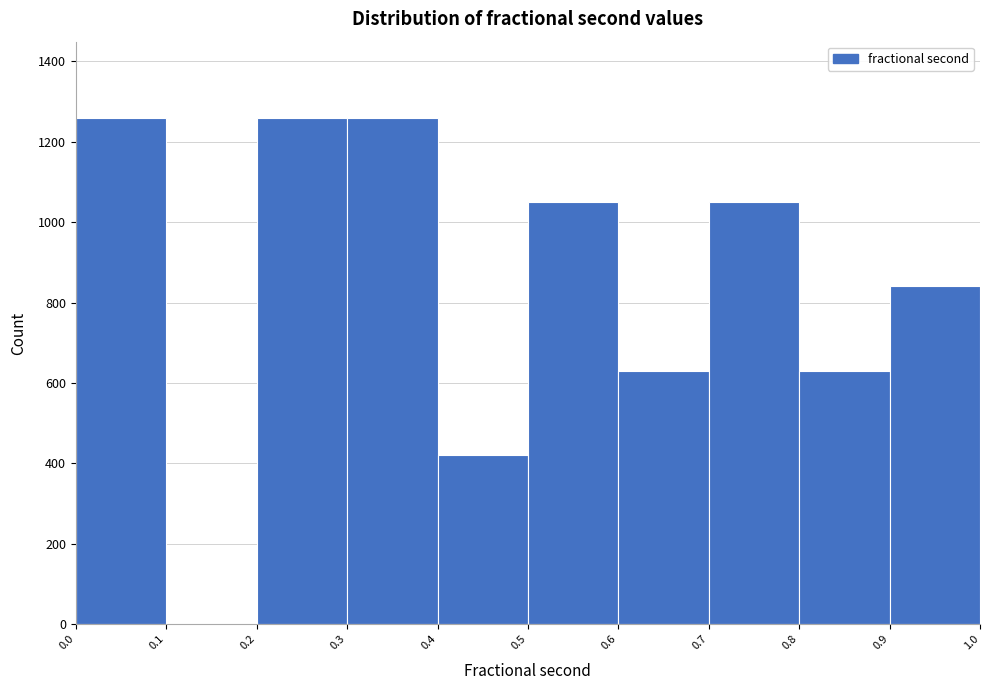

How tall is the bar that spans 0.9 to 1.0 on the x-axis? The values are not printed on the chart, so give them approximately, as read against the axis.

840